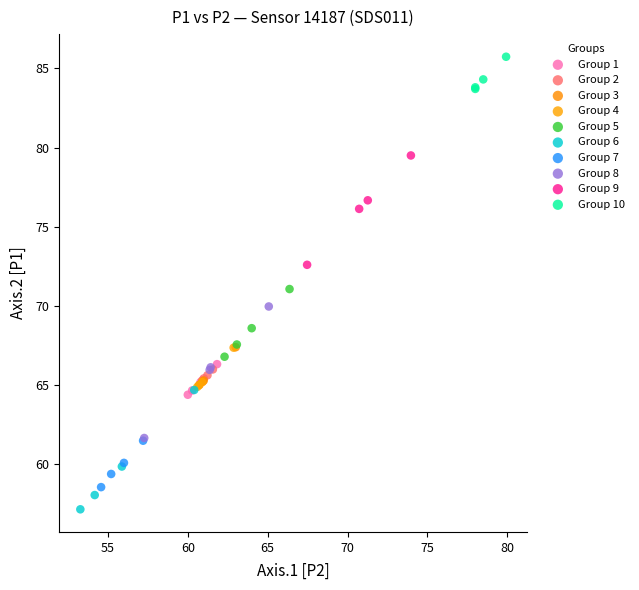

Which series contains the highest Y value?

Group 10